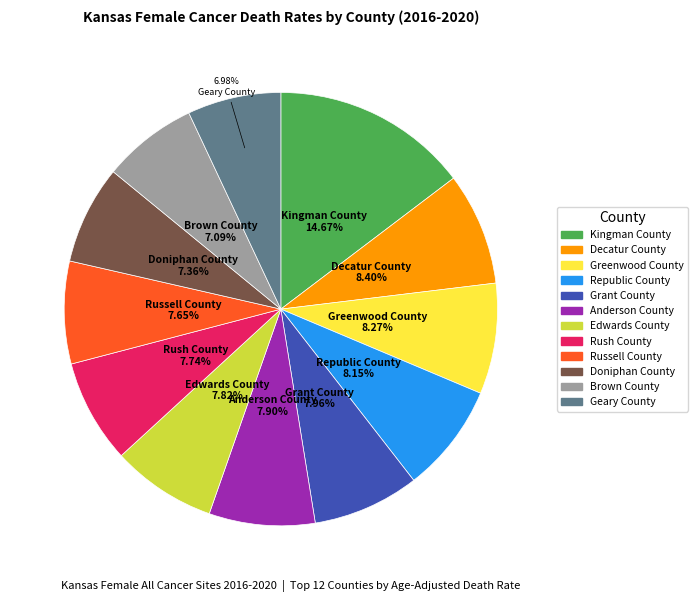

Is it true that Grant County is 8% of the pie?

True